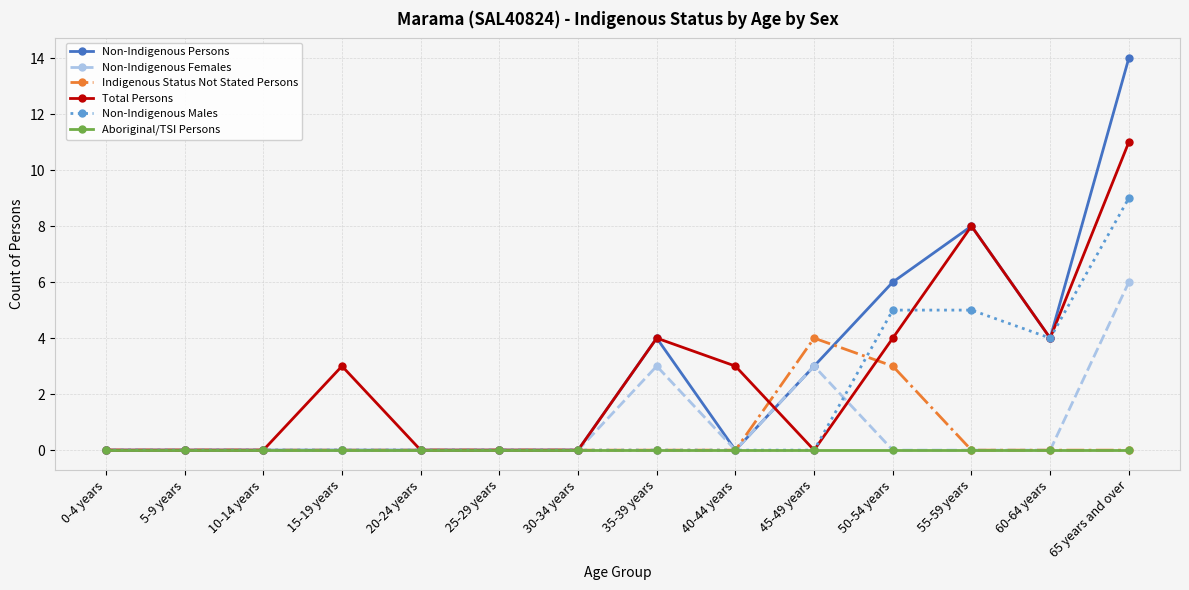

What is the difference between the maximum and minimum values in the Total Persons series?

11